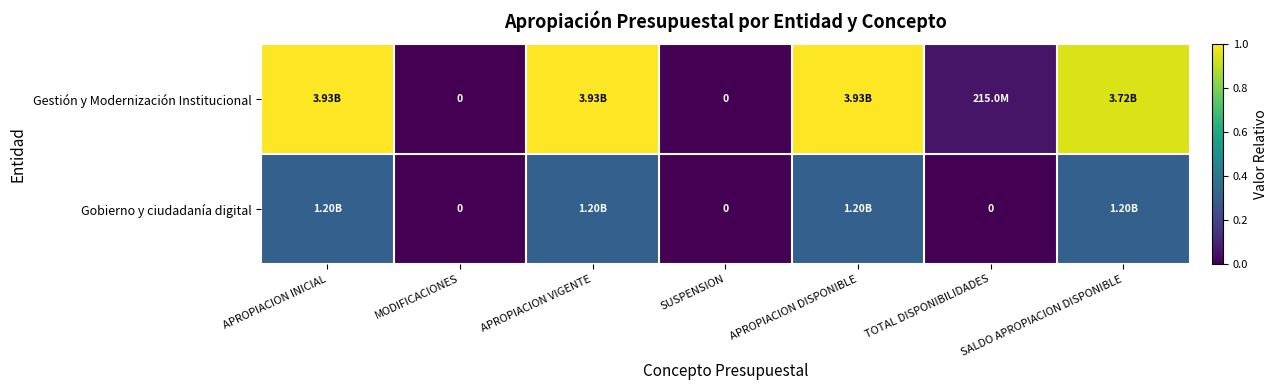

What is the sum of the Gestión y Modernización Institucional values at MODIFICACIONES and TOTAL DISPONIBILIDADES?

0.1